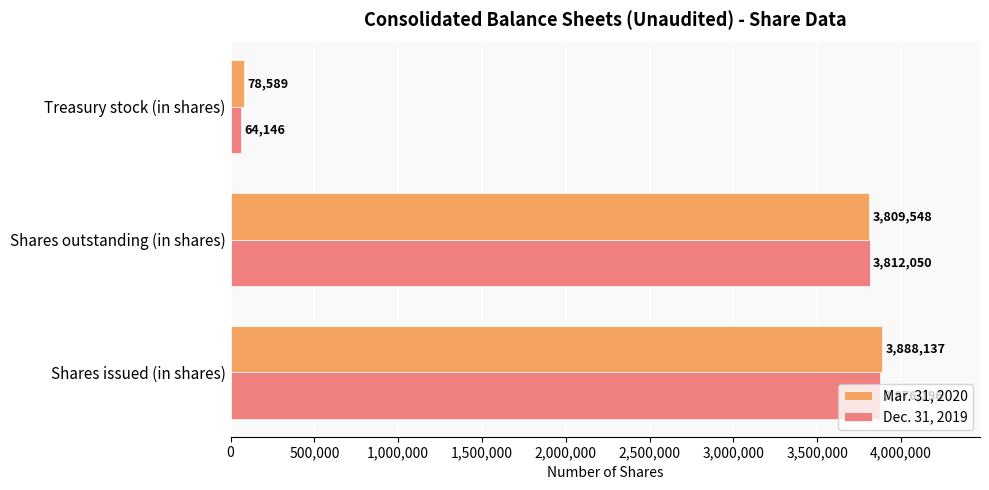

What is the difference between the maximum and minimum values in the Dec. 31, 2019 series?

3812050